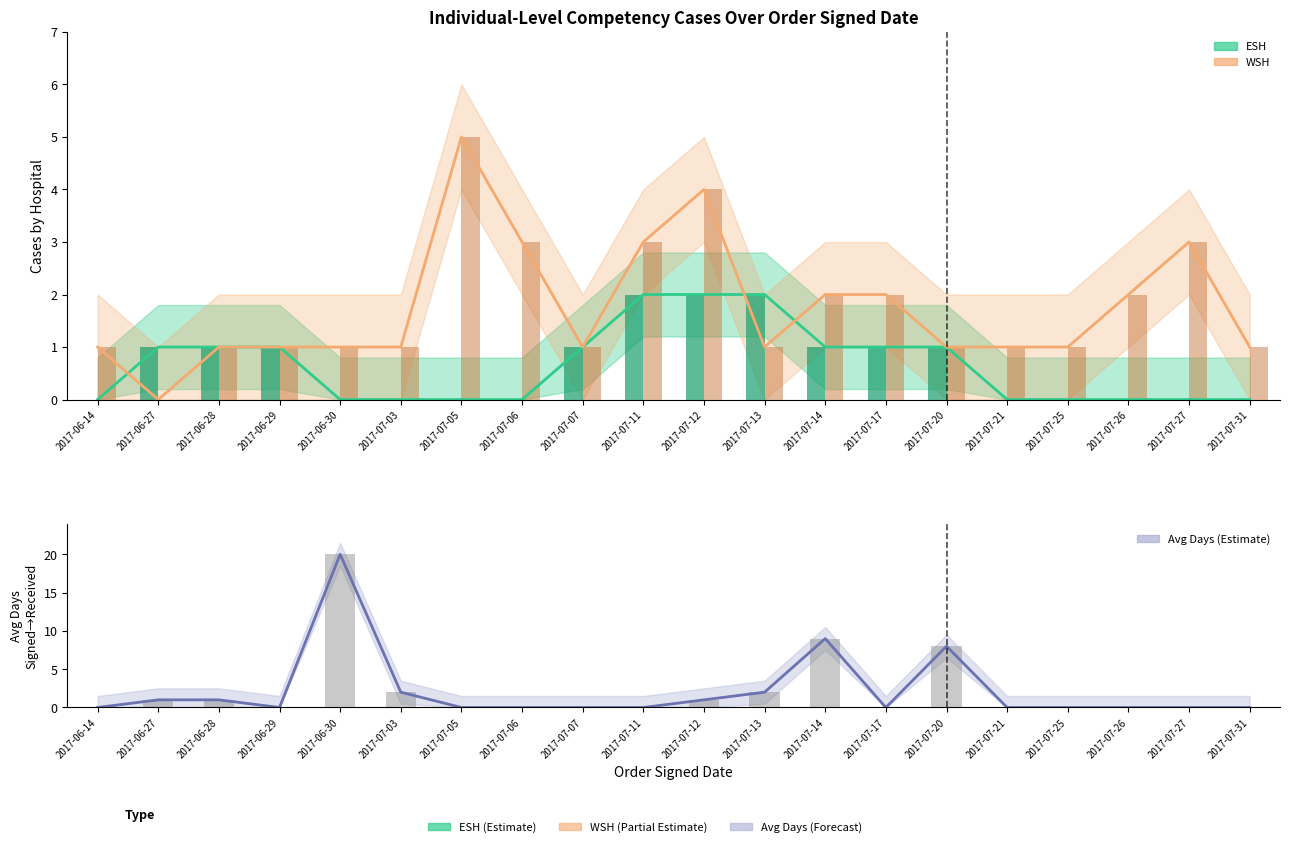

List the series in order of their overall mean, lowest first.

ESH_count, WSH_count, avg_days_signed_to_received